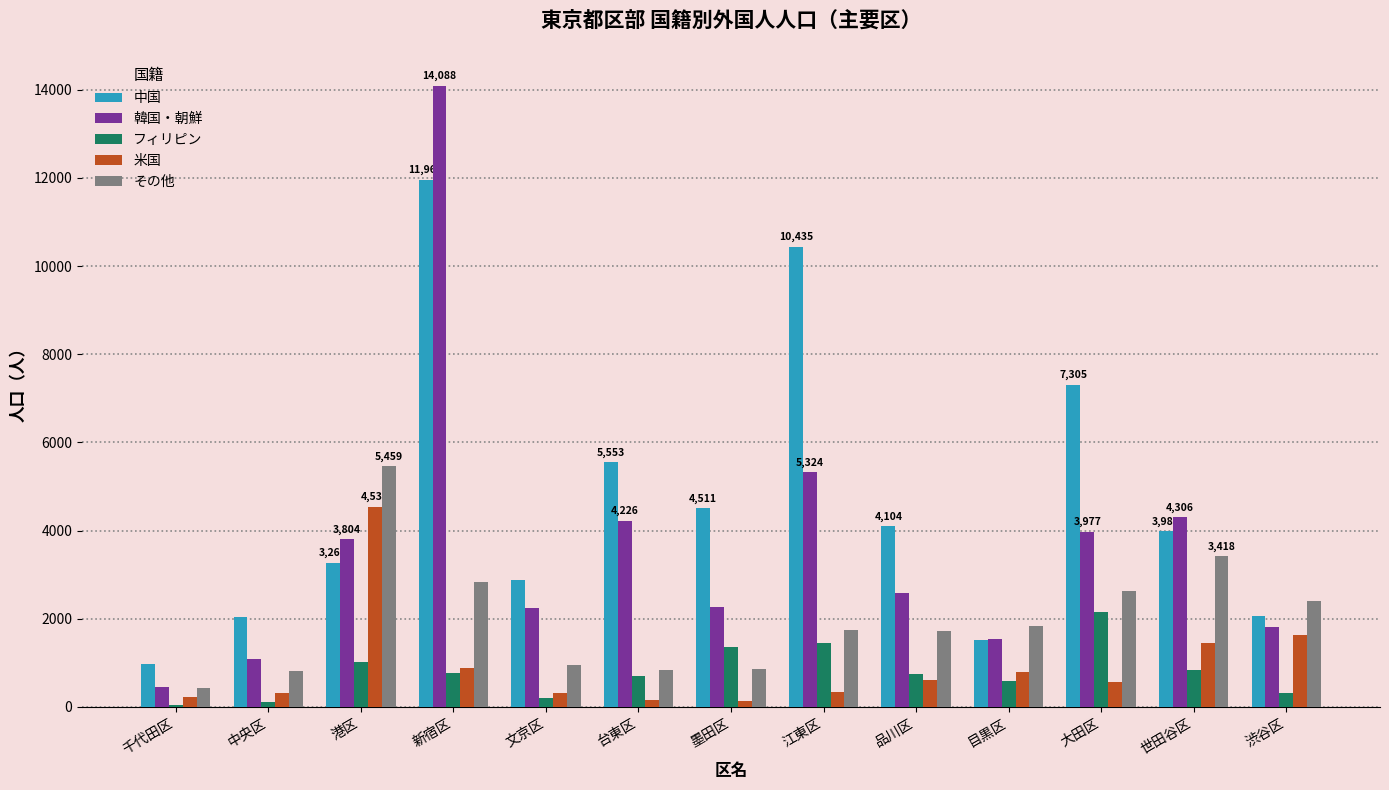

What is the difference between the maximum and minimum values in the フィリピン series?

2107